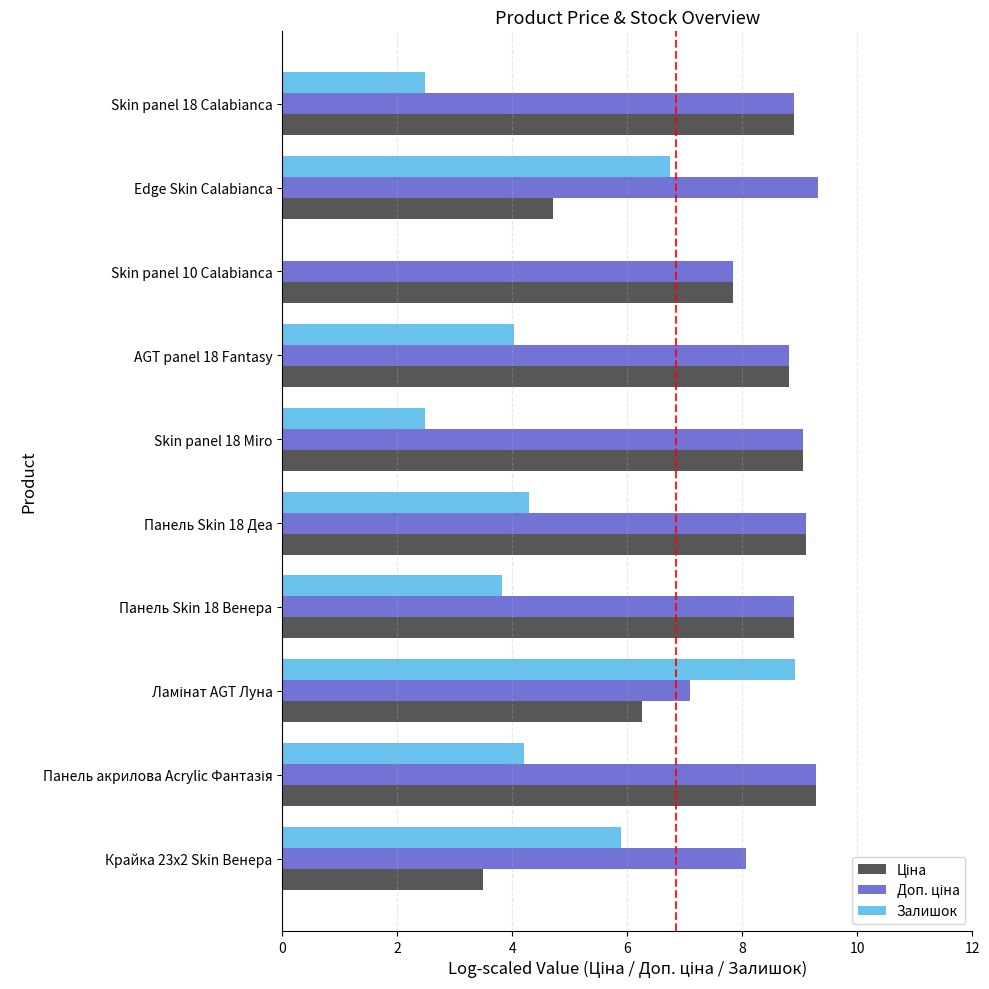

How many data points does each series have?

10